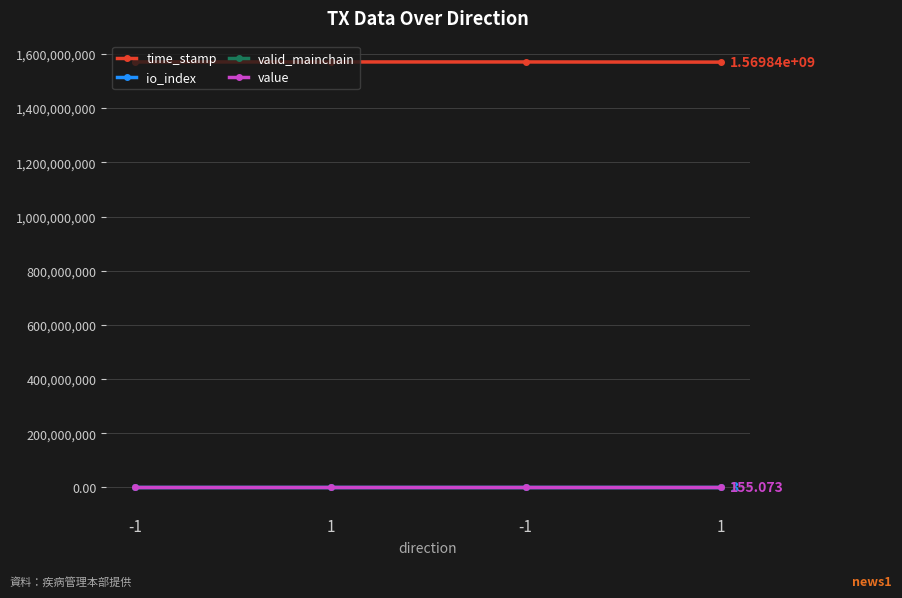

Which has a higher value, 1 or 1?

1